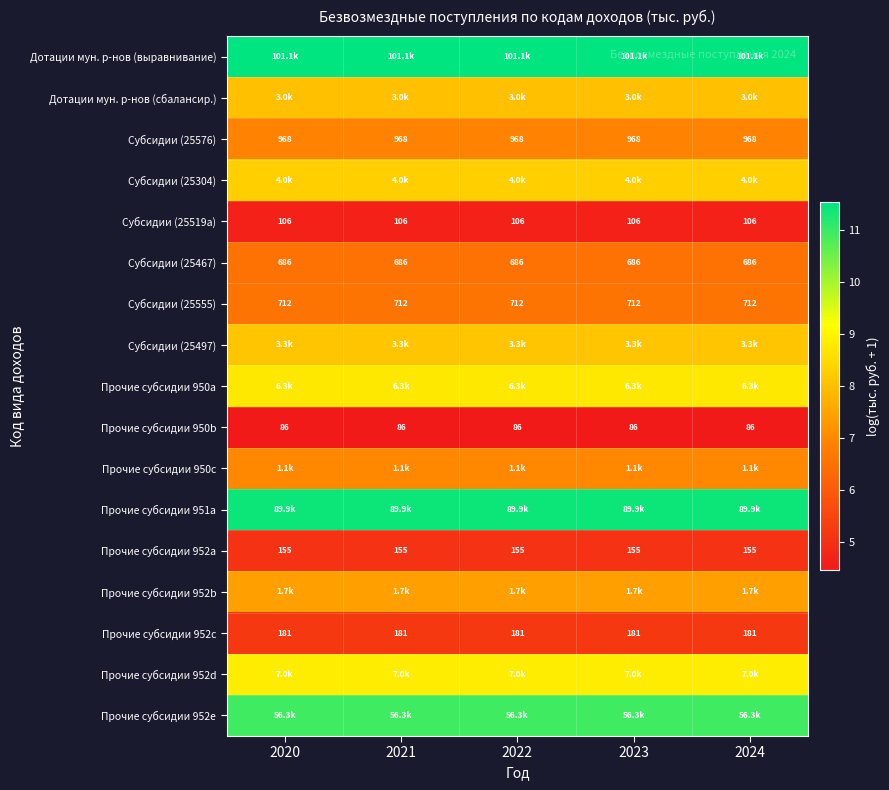

List the labels in order of Субсидии (25519a) value, smallest first.

2020, 2021, 2022, 2023, 2024